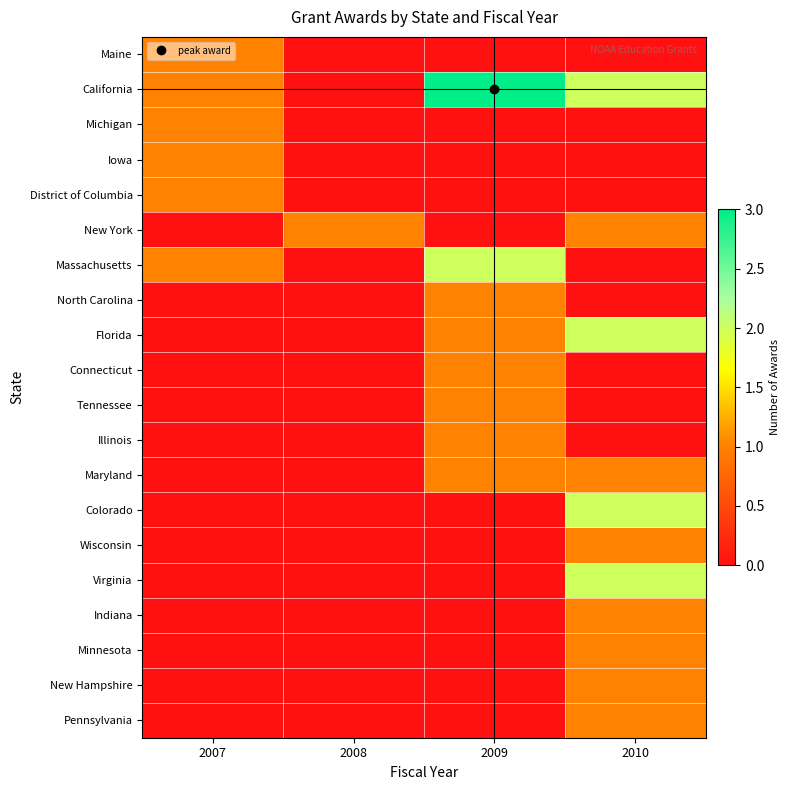

Which label corresponds to the smallest value in the chart?

2008